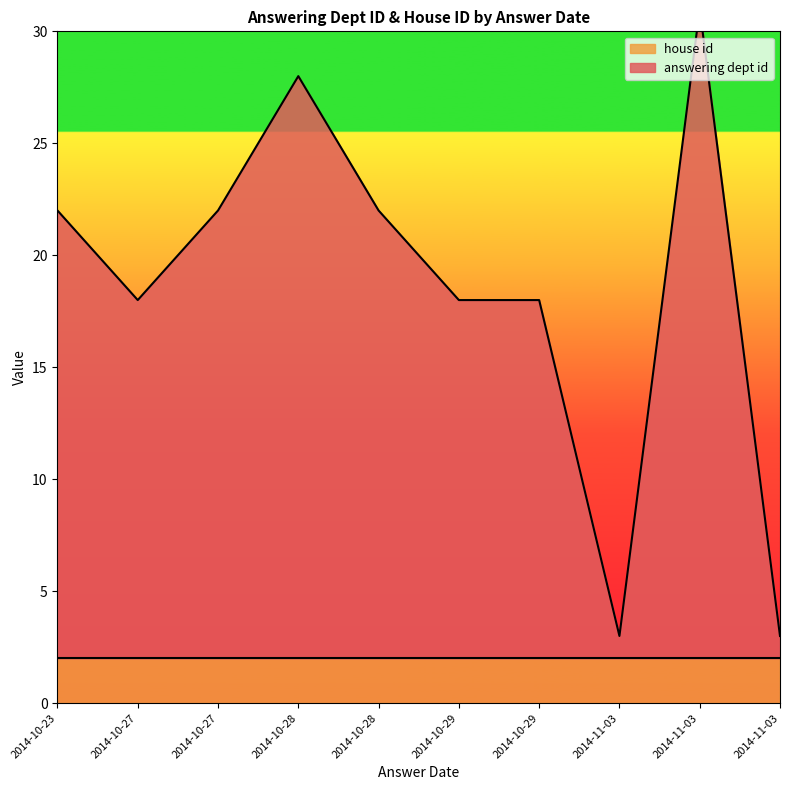

Count the values in the range 18 to 22.

6